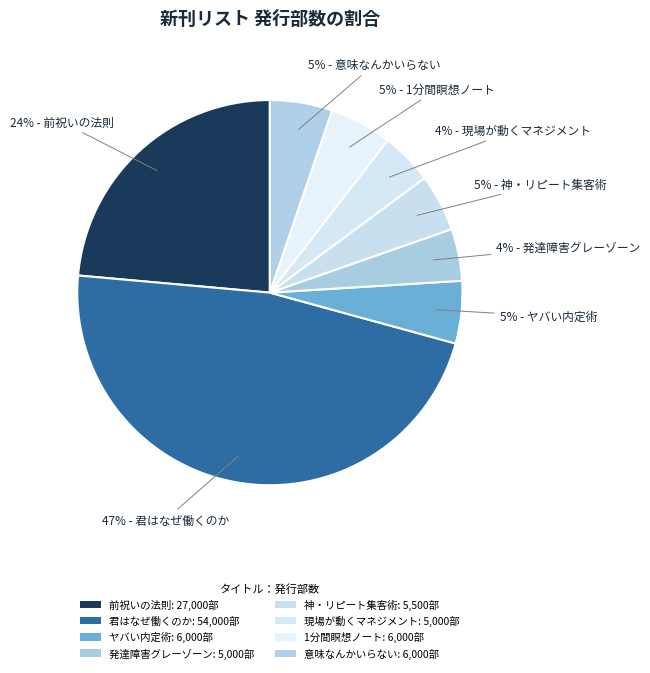

How many slices are in this pie chart?

8